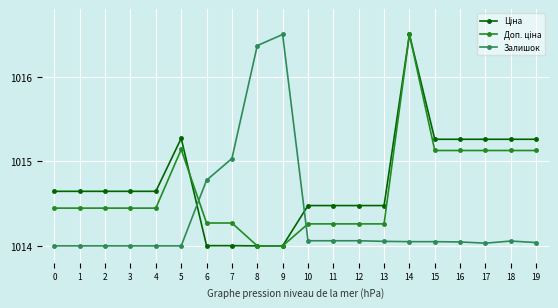

What is the value of the Залишок point at the 10th from the left?

1016.5